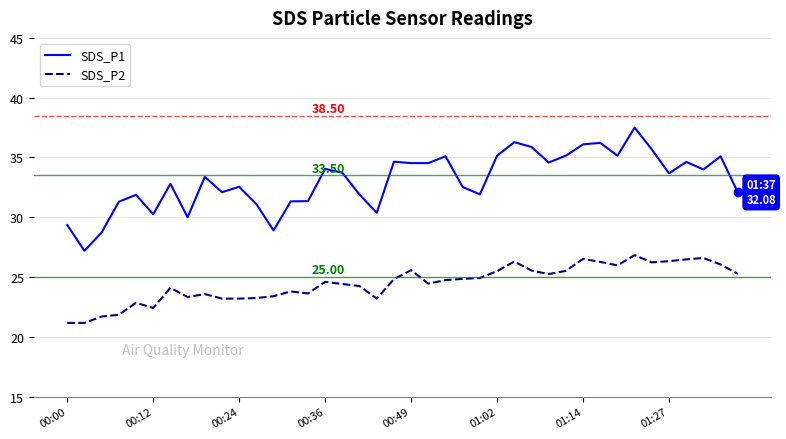

True or false: SDS_P1 and SDS_P2 cross at least once.

False